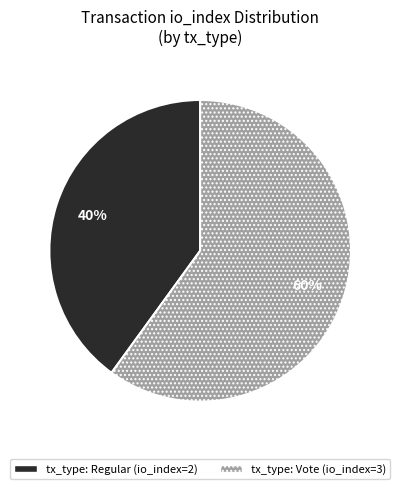

Is it true that tx_type: Vote (io_index=3) is 60% of the pie?

True